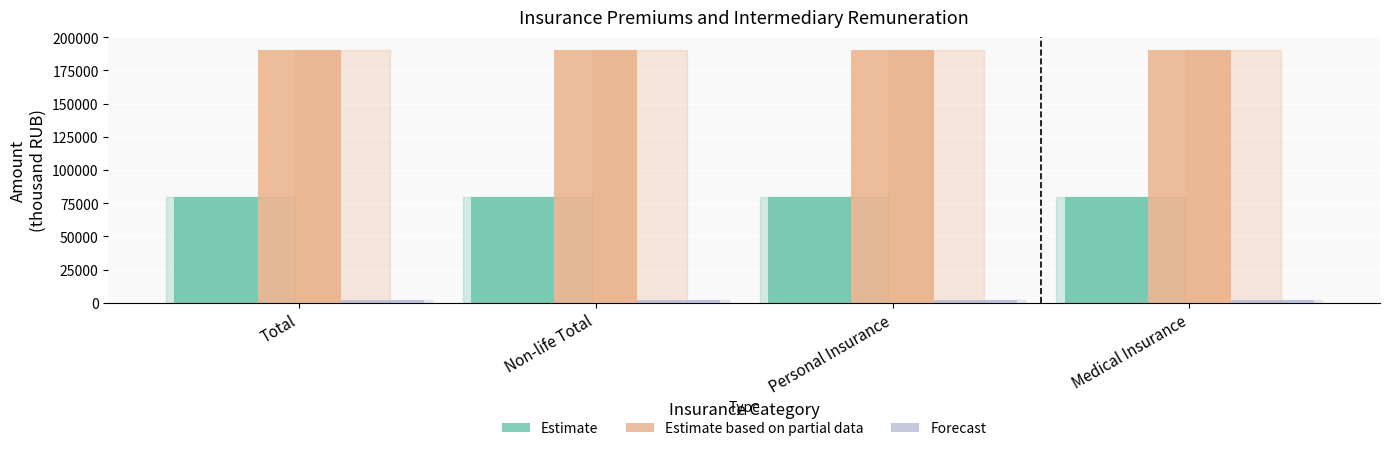

How many bars are there in each group?

3